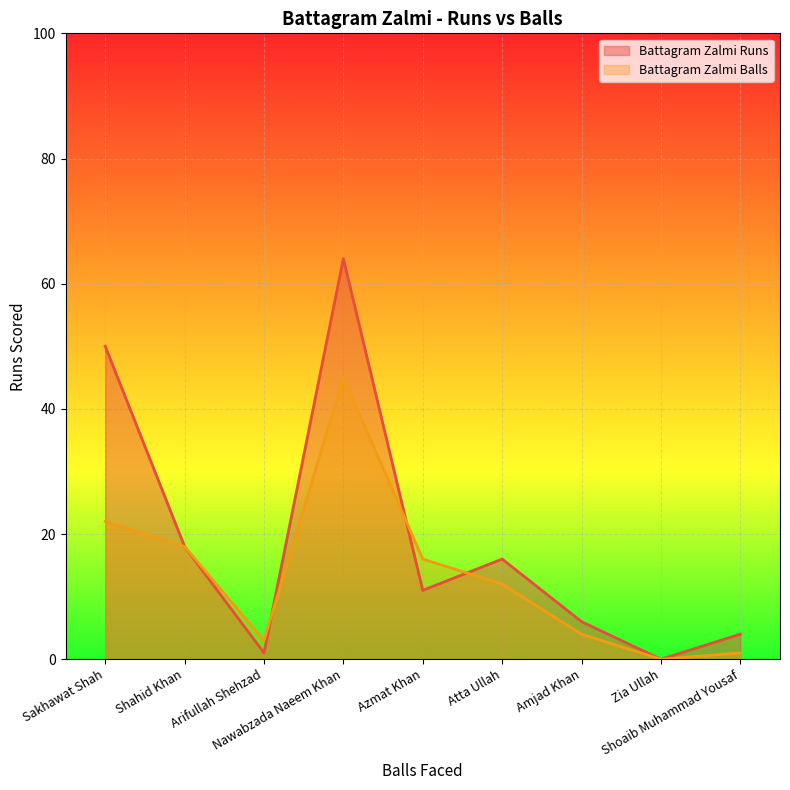

True or false: Battagram Zalmi Runs and Battagram Zalmi Balls cross at least once.

True